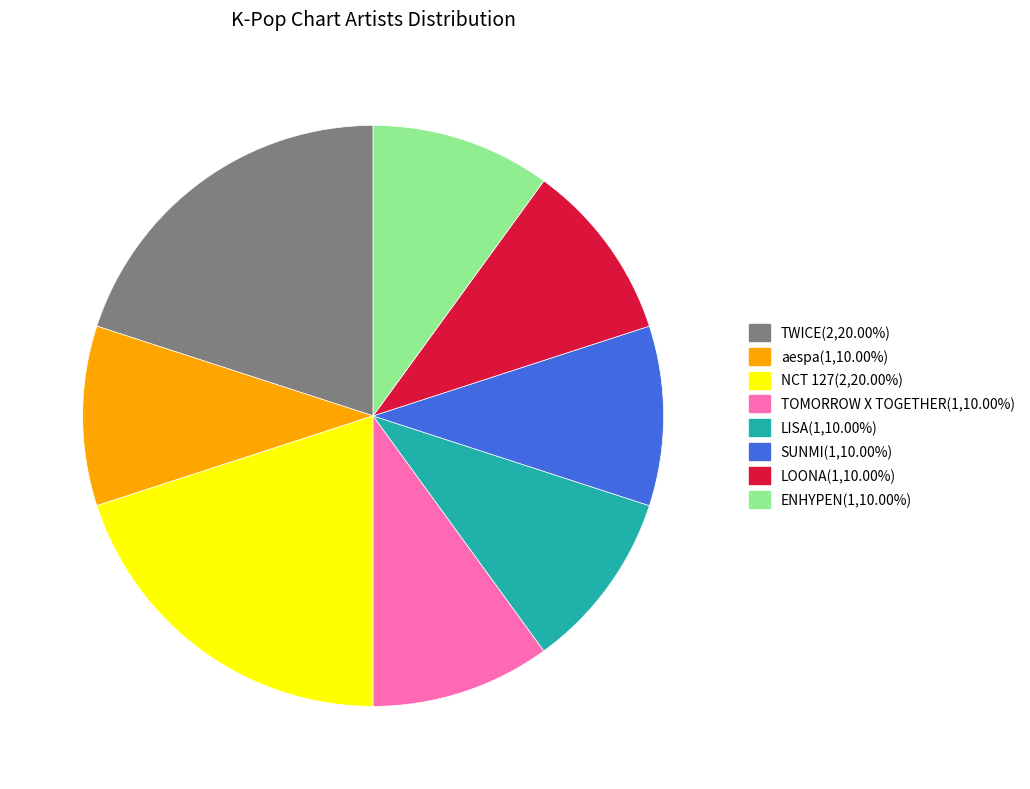

Is there any slice that represents more than half of the pie?

No